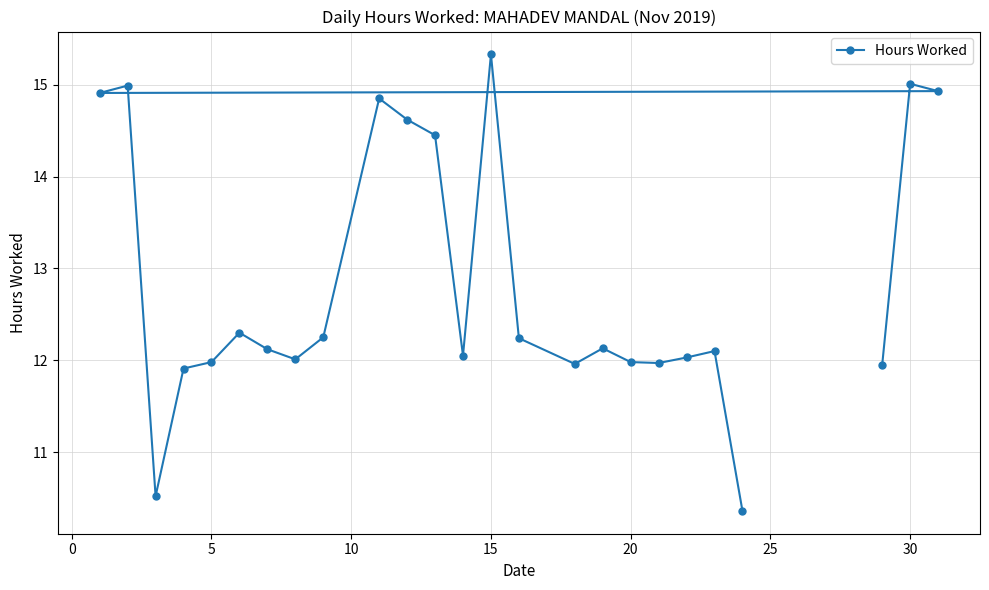

Is it true that the value at 30 is 15.0?

True